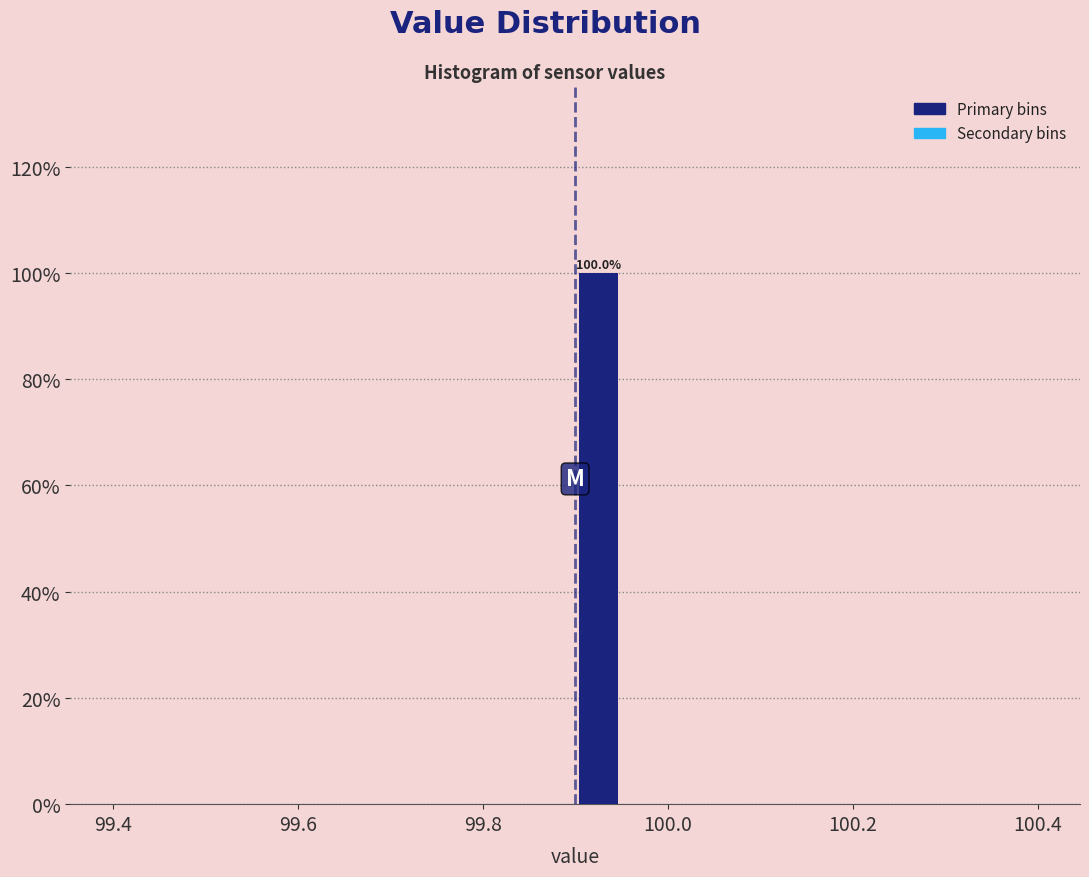

Read against the x-axis, roughly where is the centre of the tallest bar?

99.92